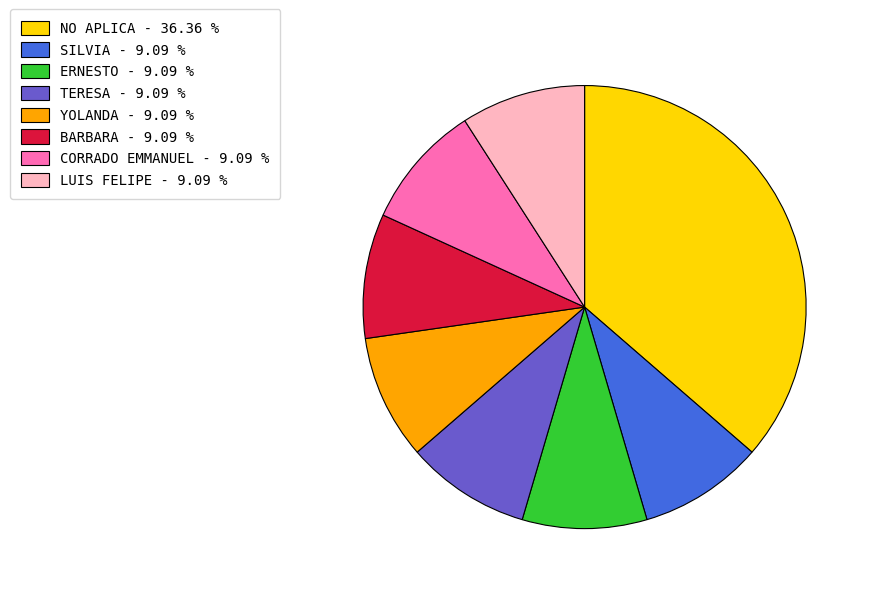

What is the ratio of the value at NO APLICA - 36.36 % to the value at ERNESTO - 9.09 %?

4.0